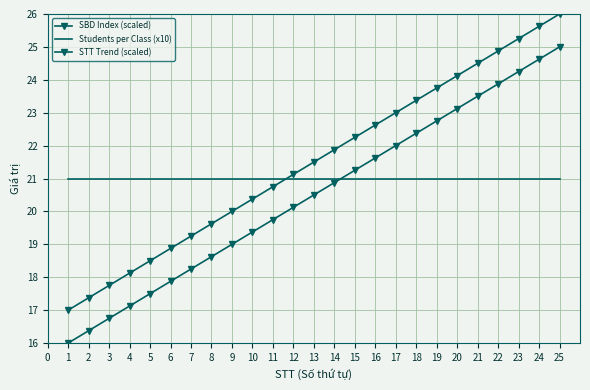

Rank the series by their average value, from lowest to highest.

STT Trend (scaled), Students per Class (x10), SBD Index (scaled)